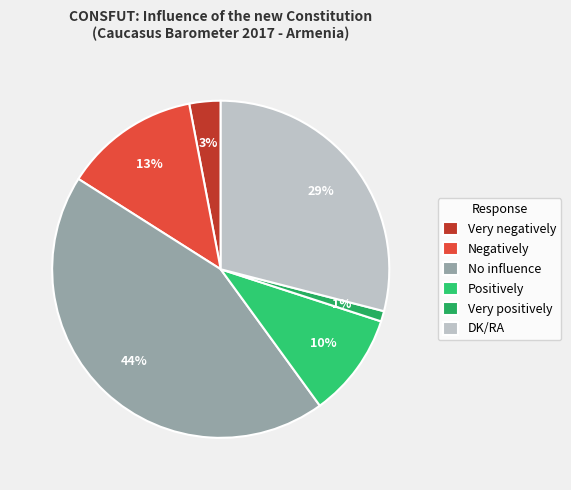

Does any single category account for the majority?

No